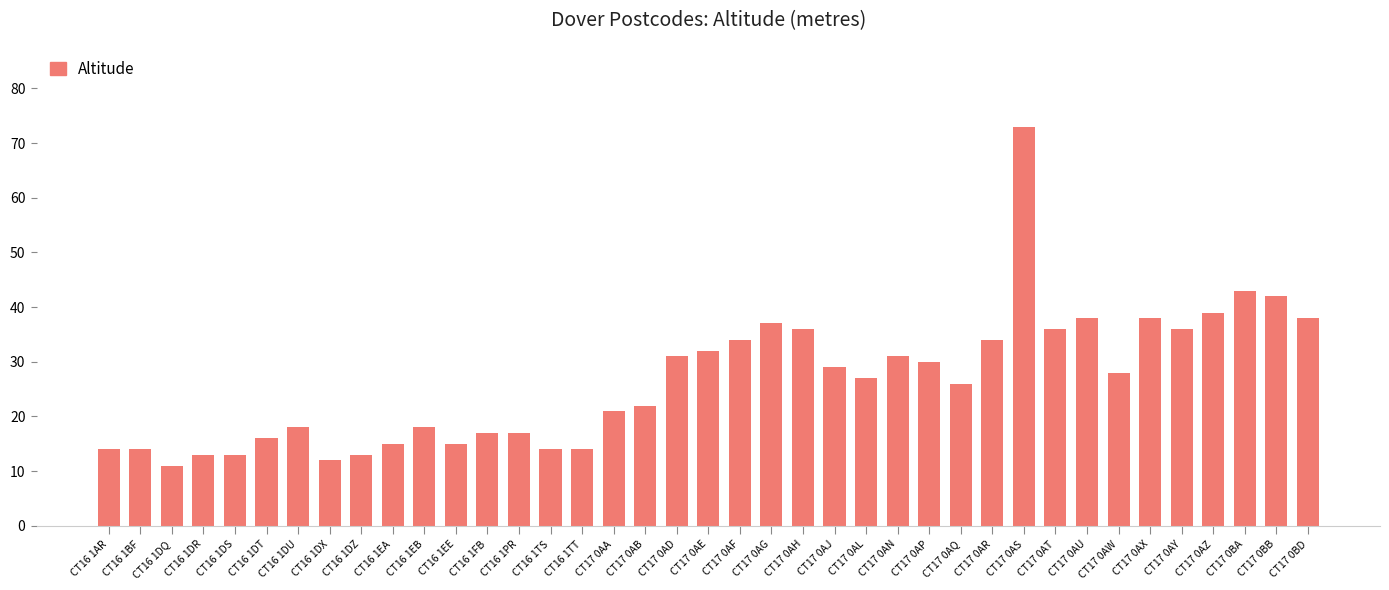

What is the sum of all values?

1035